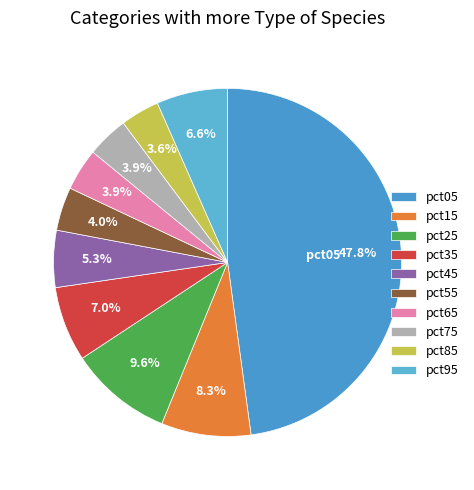

Does any single category account for the majority?

No